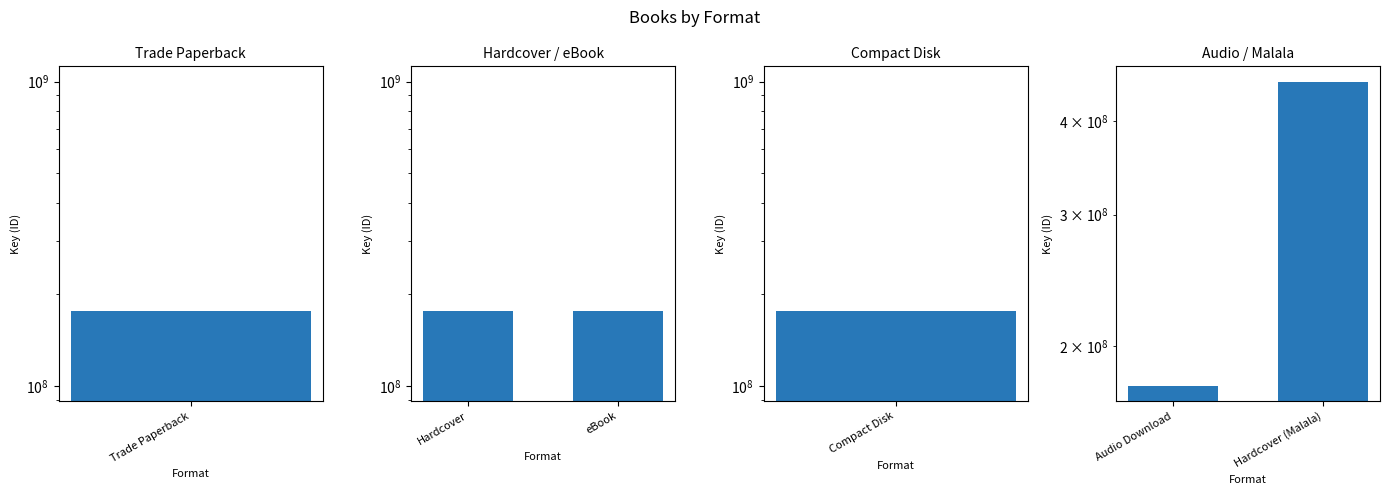

Is it true that Audio / Malala equals 115460583 at Hardcover (Malala)?

False